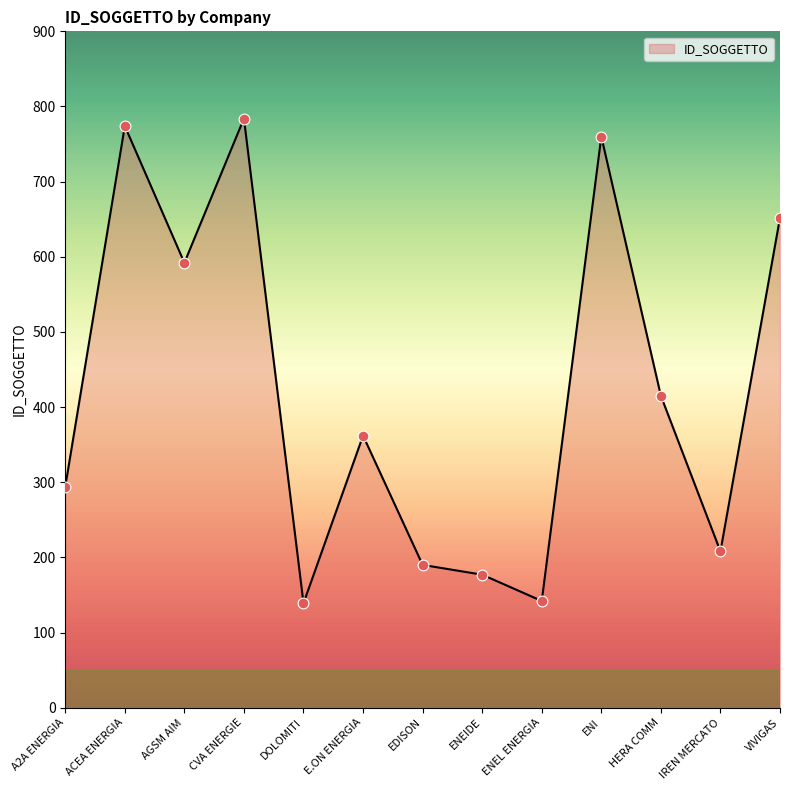

Approximately how many times larger is the value at A2A ENERGIA compared to EDISON?

1.5